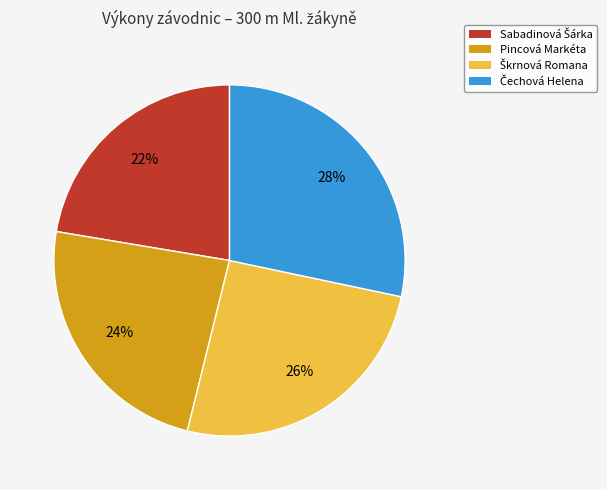

How many segments does this pie chart have?

4